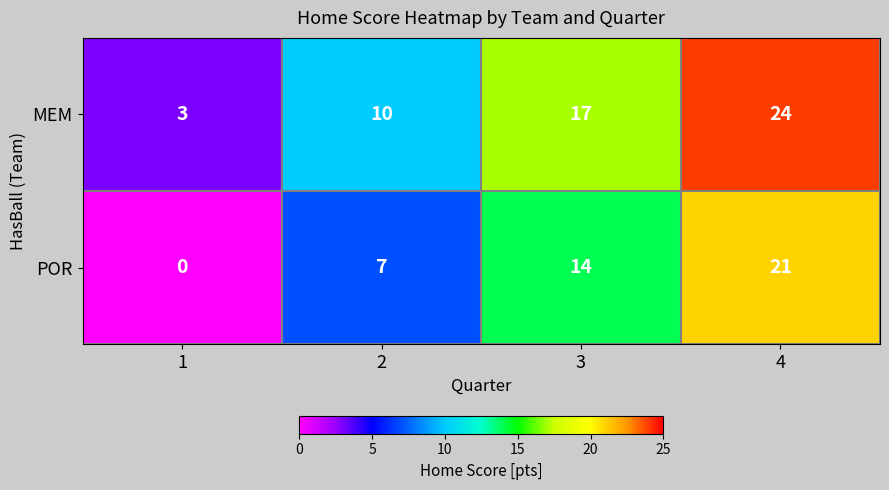

What is the difference between the maximum and second lowest values in the POR series?

14